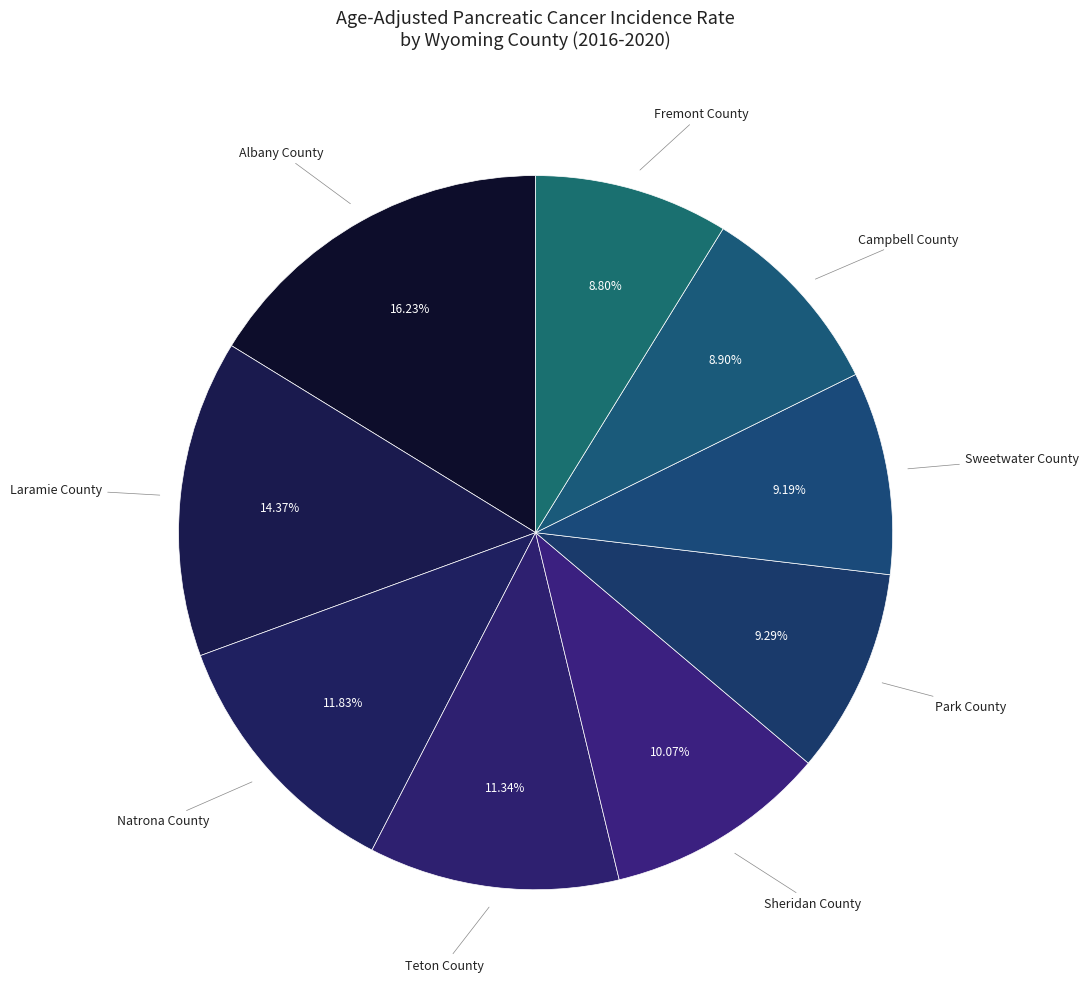

Count the number of slices in the pie.

9